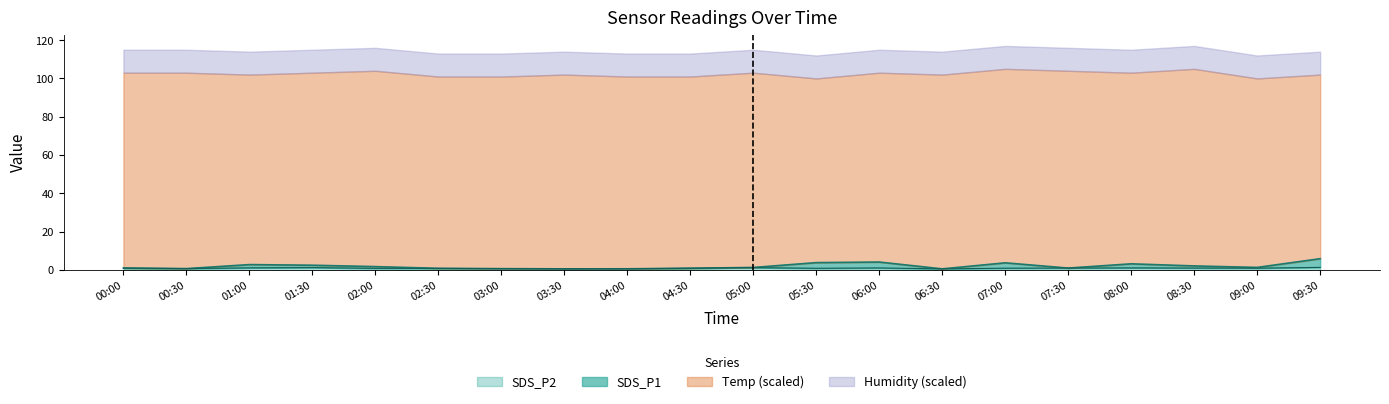

True or false: SDS_P2 has a value of 0.9 at 04:30.

True